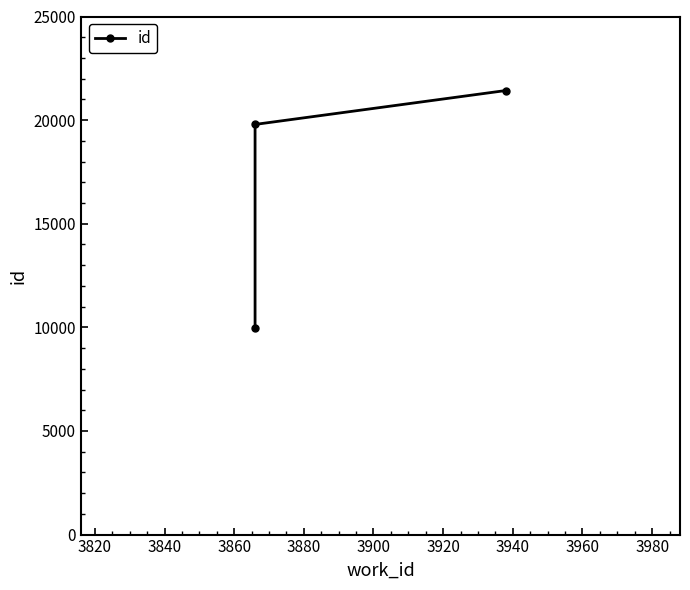

How many data points does each series have?

3